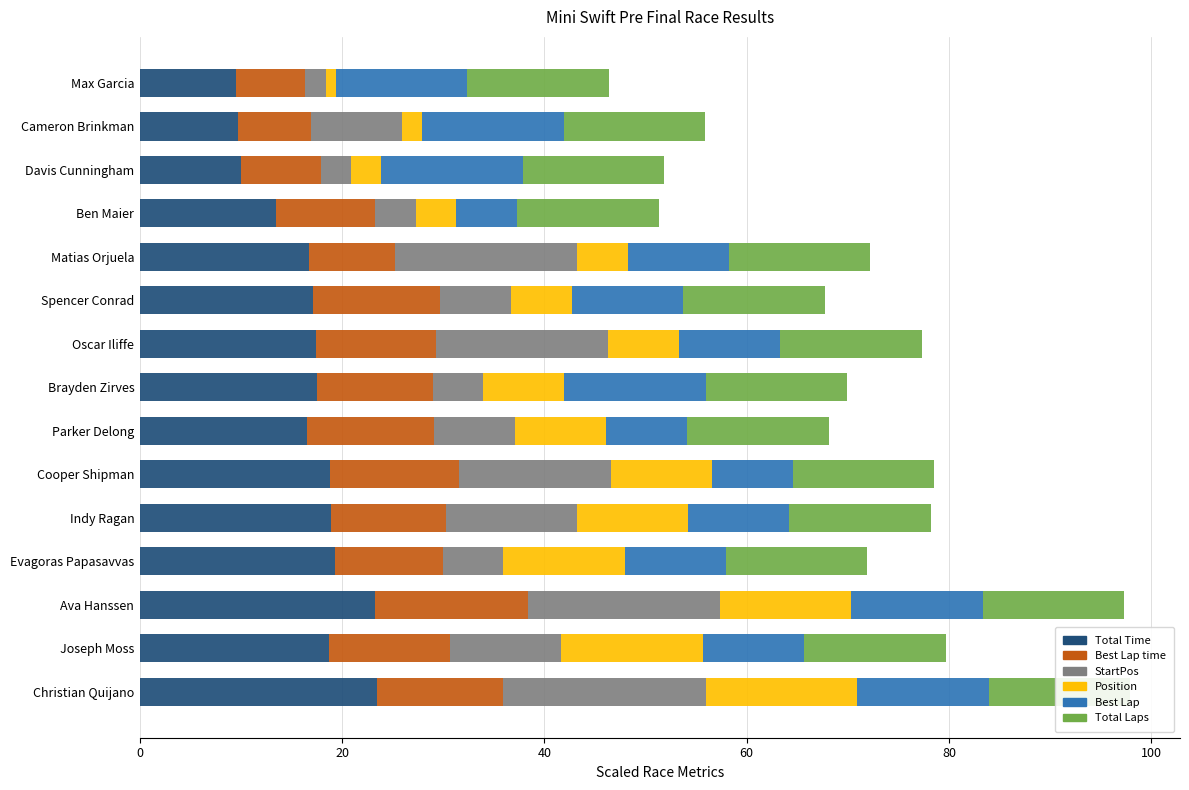

Reading left to right, what are all the values shown in this chart?

Total Time: 9.5	9.7	10.0	13.5	16.7	17.1	17.4	17.5	16.5	18.8	18.9	19.3	23.2	18.7	23.4
Best Lap time: 6.9	7.2	7.8	9.8	8.5	12.6	11.9	11.5	12.6	12.7	11.4	10.7	15.1	11.9	12.5
StartPos: 2.0	9.0	3.0	4.0	18.0	7.0	17.0	5.0	8.0	15.0	13.0	6.0	19.0	11.0	20.0
Position: 1.0	2.0	3.0	4.0	5.0	6.0	7.0	8.0	9.0	10.0	11.0	12.0	13.0	14.0	15.0
Best Lap: 13.0	14.0	14.0	6.0	10.0	11.0	10.0	14.0	8.0	8.0	10.0	10.0	13.0	10.0	13.0
Total Laps: 0.7	0.7	0.7	0.7	0.7	0.7	0.7	0.7	0.7	0.7	0.7	0.7	0.7	0.7	0.7